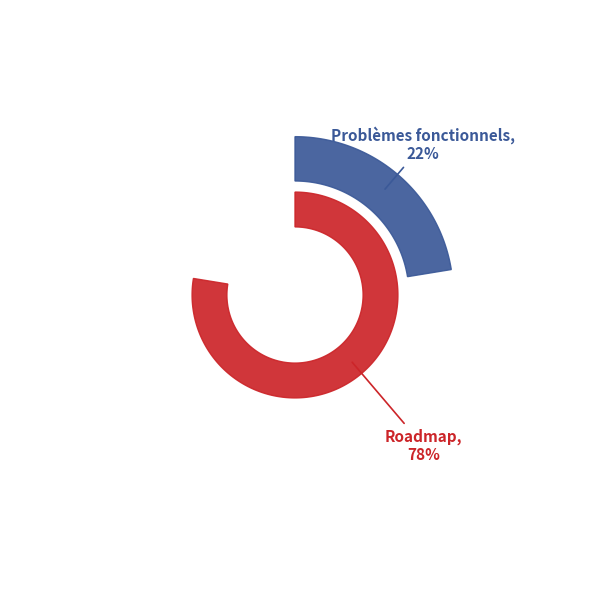

Is it true that Roadmap is 65% of the pie?

False